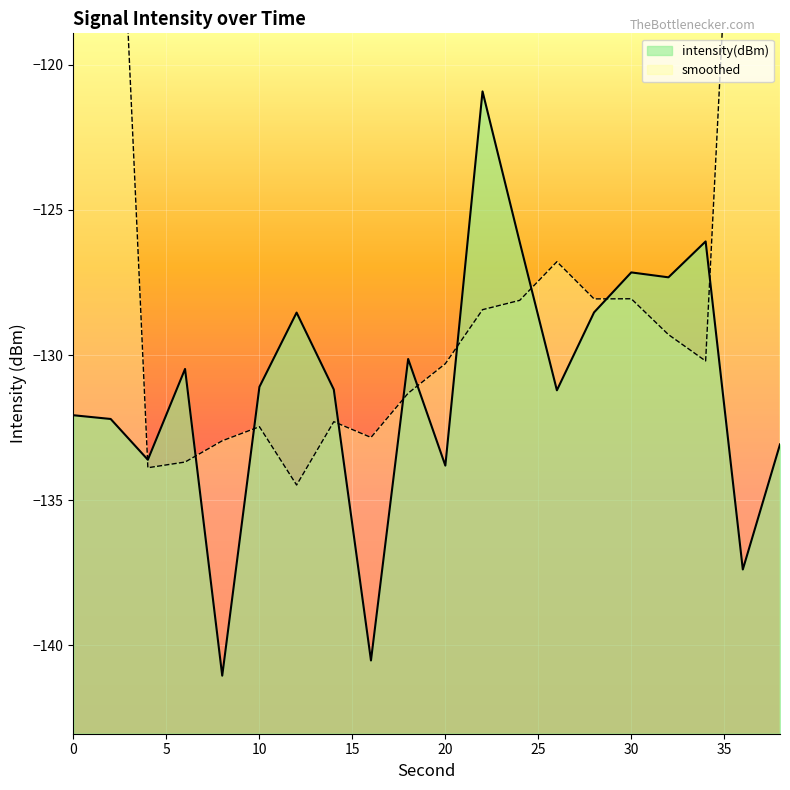

Is it true that the value at 14 is -131.2?

True